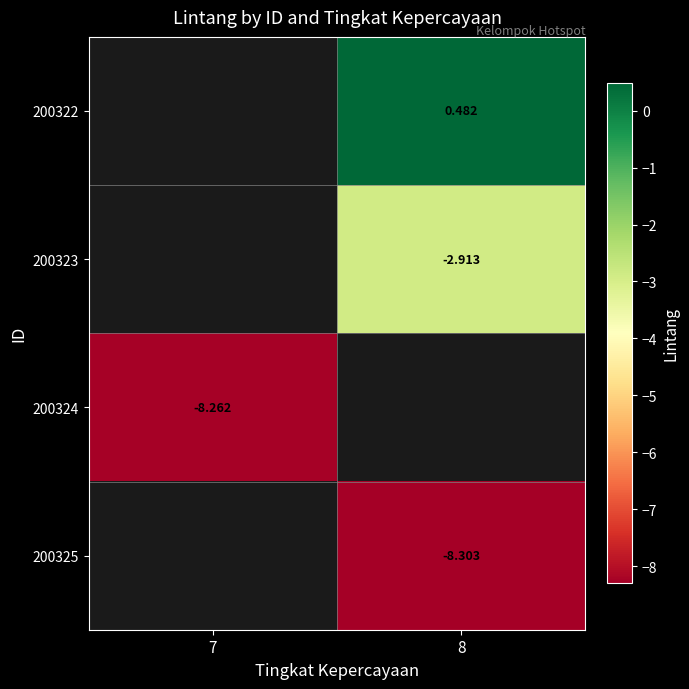

True or false: 200325 has a value of -8.3 at 8.

True